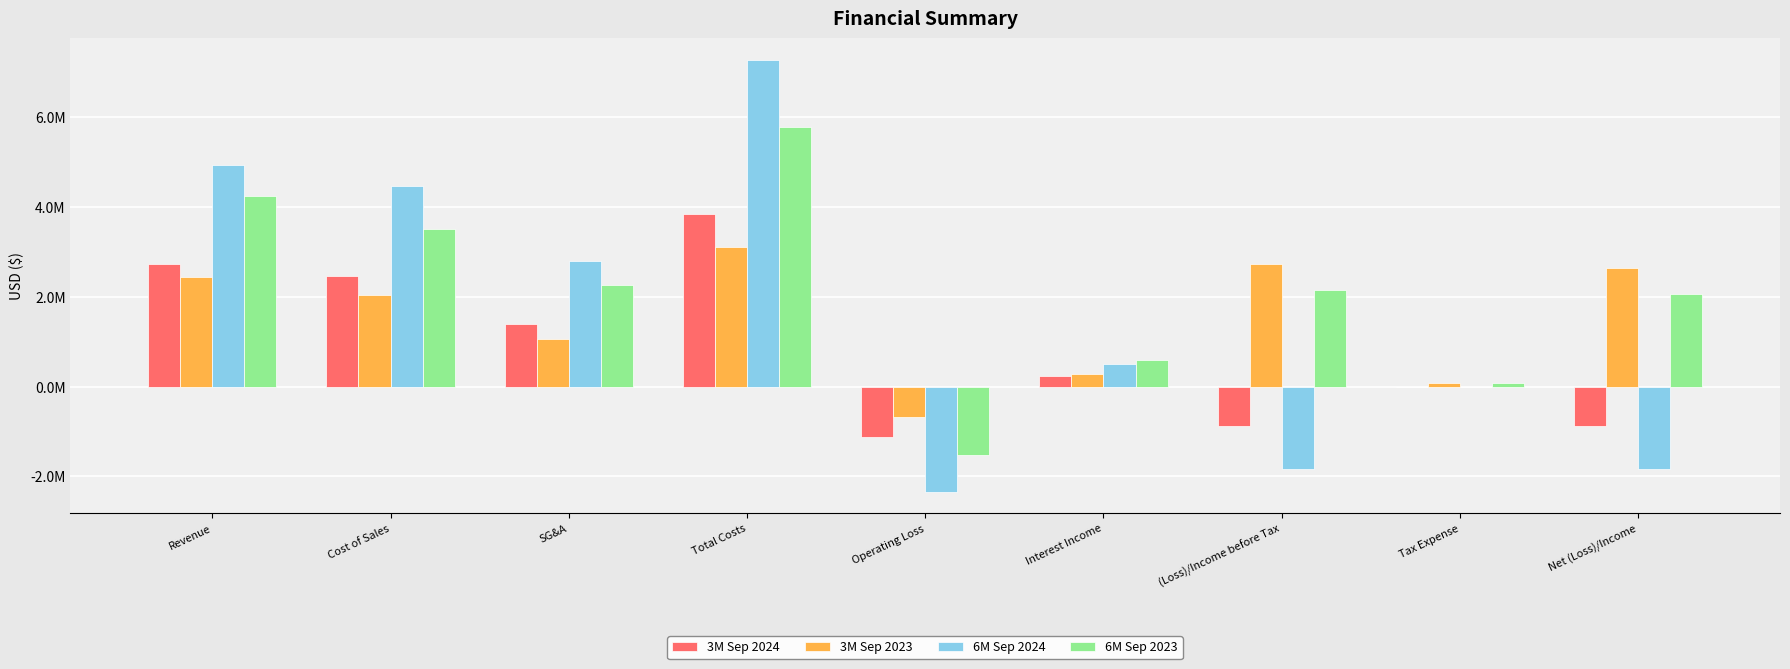

Reading left to right, extract all data points from this chart.

3M Sep 2024: 2738000	2466000	1389000	3855000	-1117000	236000	-881000	0	-881000
3M Sep 2023: 2438000	2040000	1064000	3104000	-666000	289000	2723000	88000	2635000
6M Sep 2024: 4936000	4470000	2805000	7275000	-2339000	499000	-1840000	3000	-1843000
6M Sep 2023: 4247000	3510000	2262000	5772000	-1525000	583000	2158000	88000	2070000